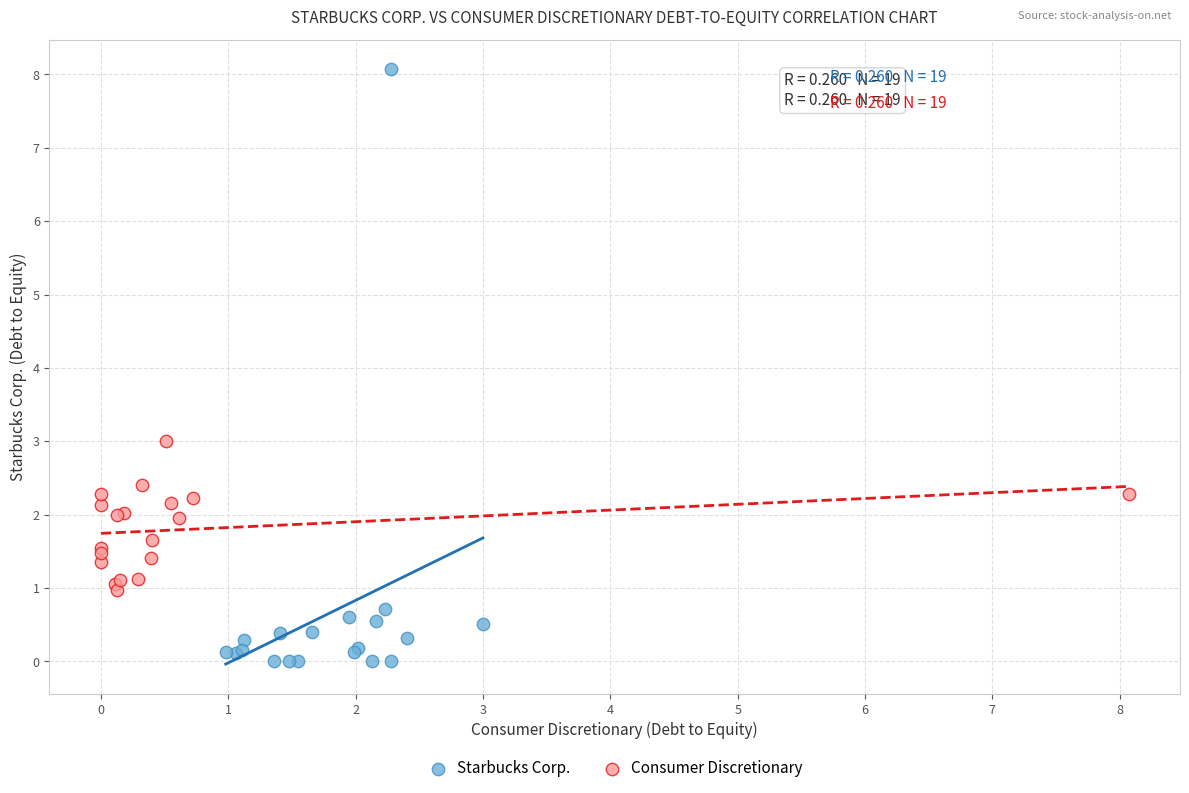

Which series reaches the minimum Y coordinate?

Starbucks Corp.